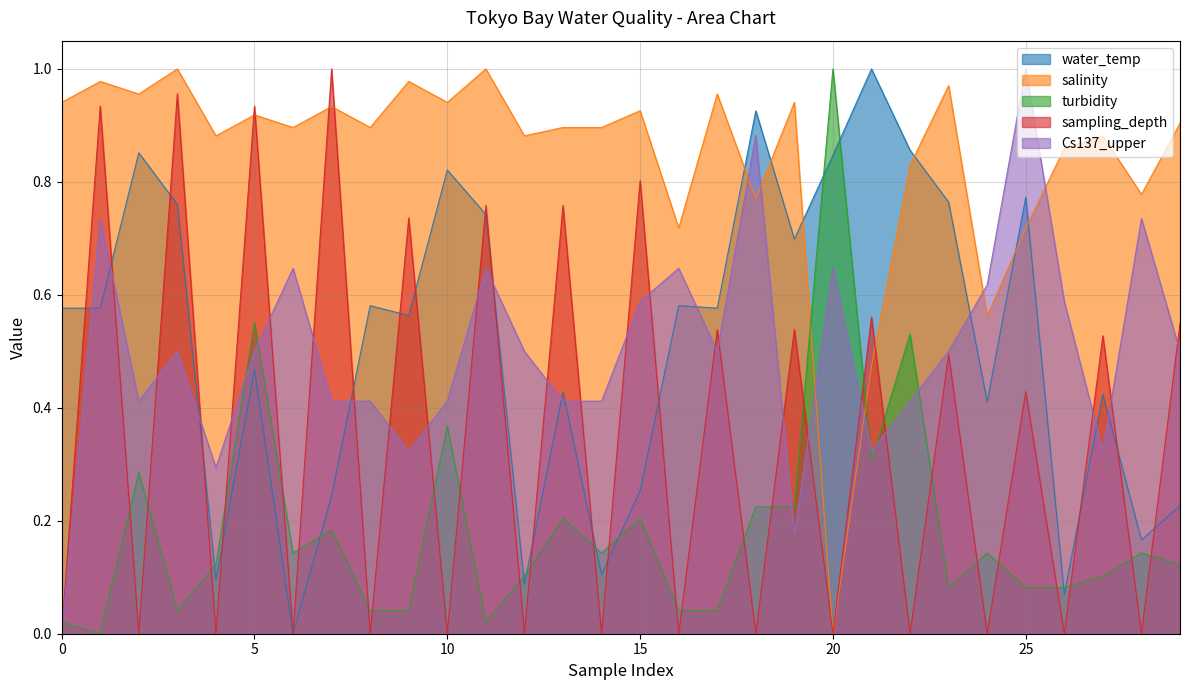

What is the value of the water_temp point at the 1st from the left?

0.6